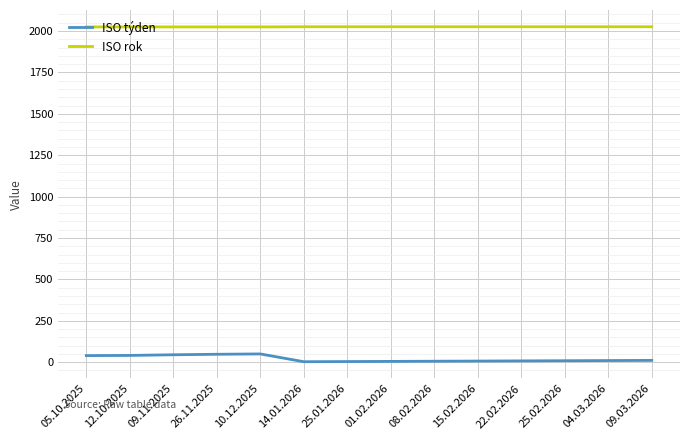

What is the difference between the maximum and minimum values in the ISO týden series?

47